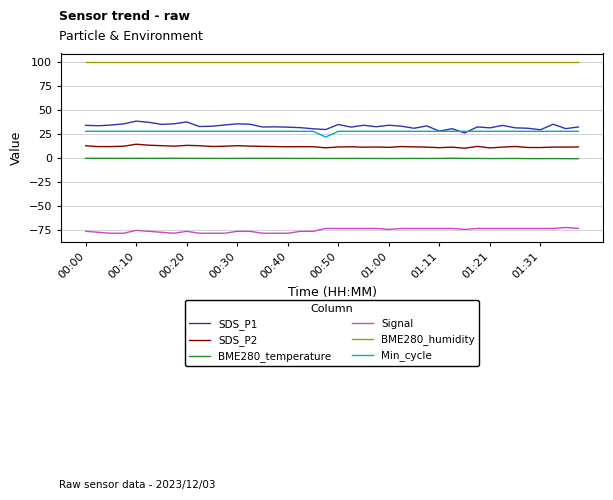

Which series has the largest range (max minus min)?

SDS_P1